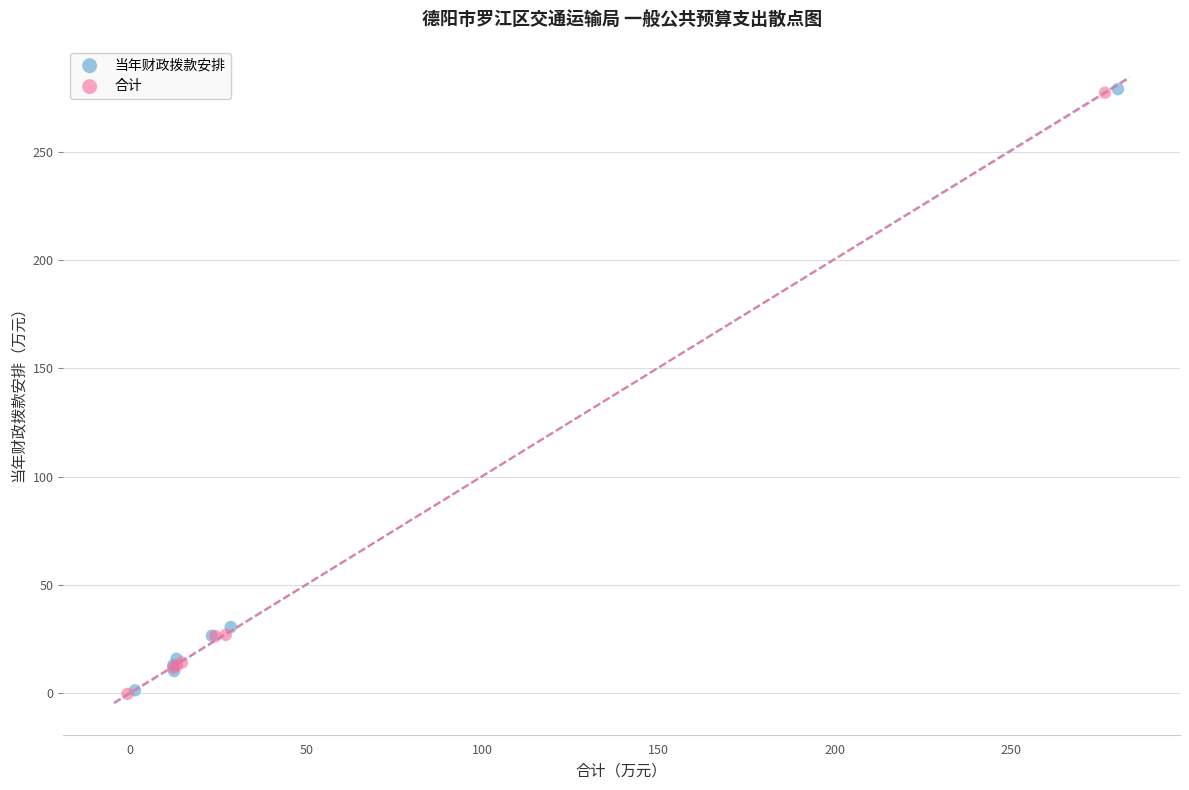

What are all the series names shown in the legend?

当年财政拨款安排, 合计